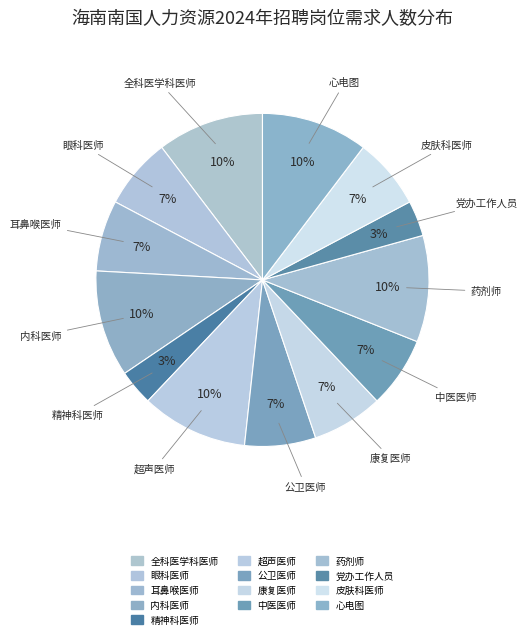

Count the number of slices in the pie.

13